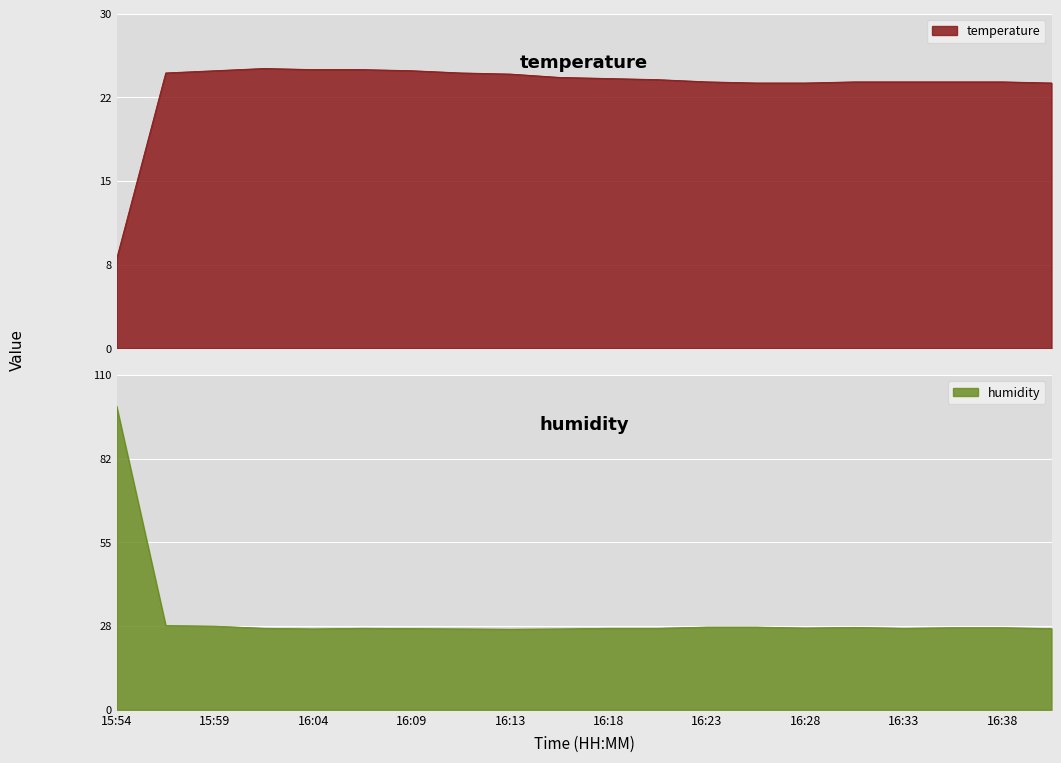

What is the difference between the maximum and minimum values in the humidity series?

73.4